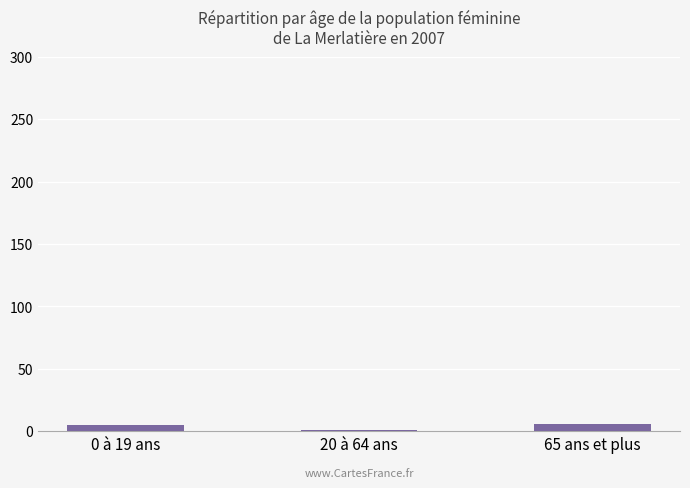

Count the values in the range 1 to 6.

3